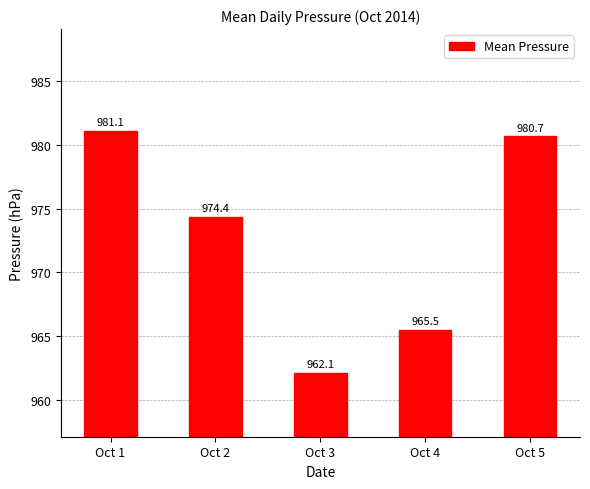

What is the difference between the maximum and second lowest values?

15.6